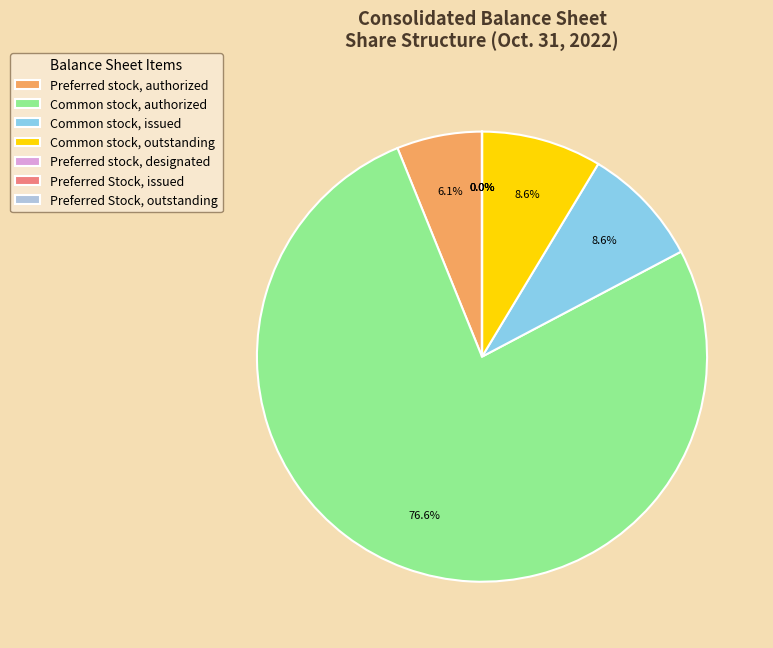

Between Preferred stock, authorized and Common stock, issued, which is larger?

Common stock, issued